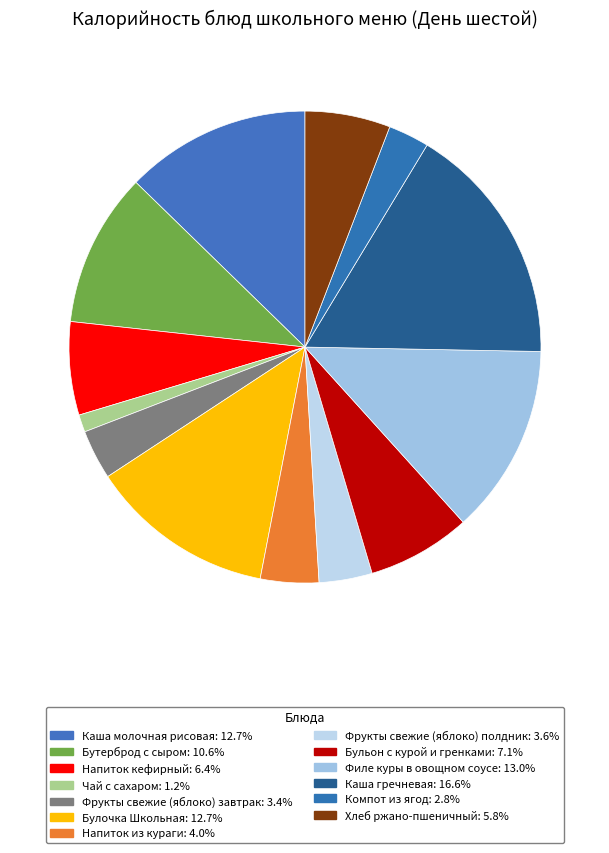

What is the total percentage of Булочка Школьная and Бутерброд с сыром?

23.3%